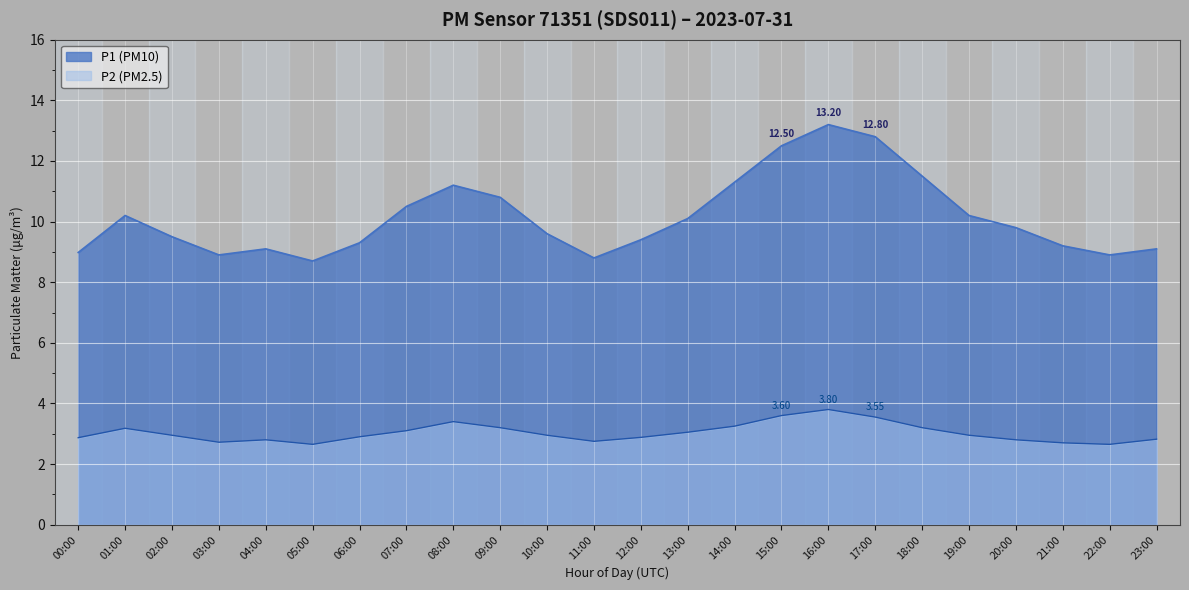

Which has a higher value, 00:00 or 12:00?

12:00